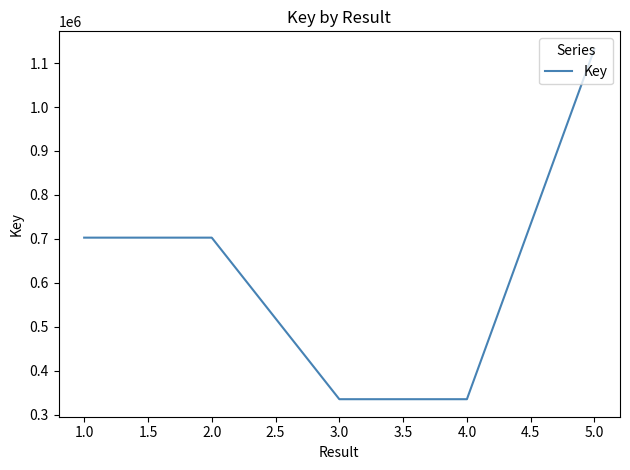

How many interior local valleys (lower than both neighbors) does the data have?

1